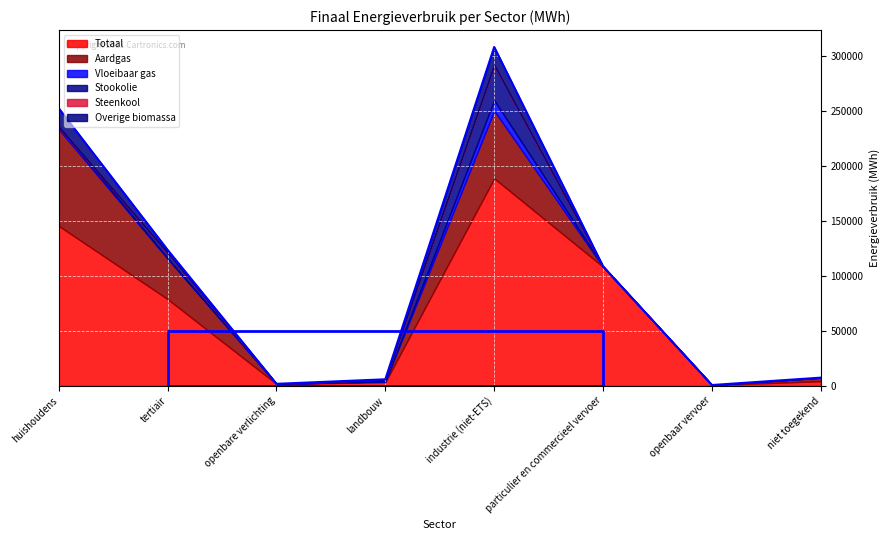

The Totaal series shows 662.0 at openbaar vervoer. True or false?

True